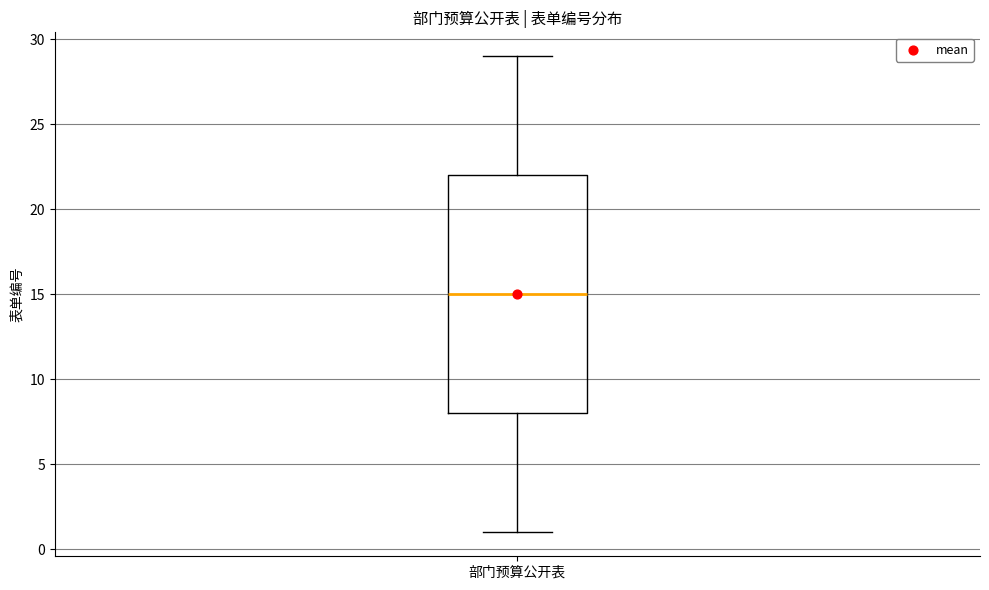

Where is the lower edge of the box for 部门预算公开表 on the y-axis? The values are not printed on the chart, so give them approximately, as read against the axis.

8